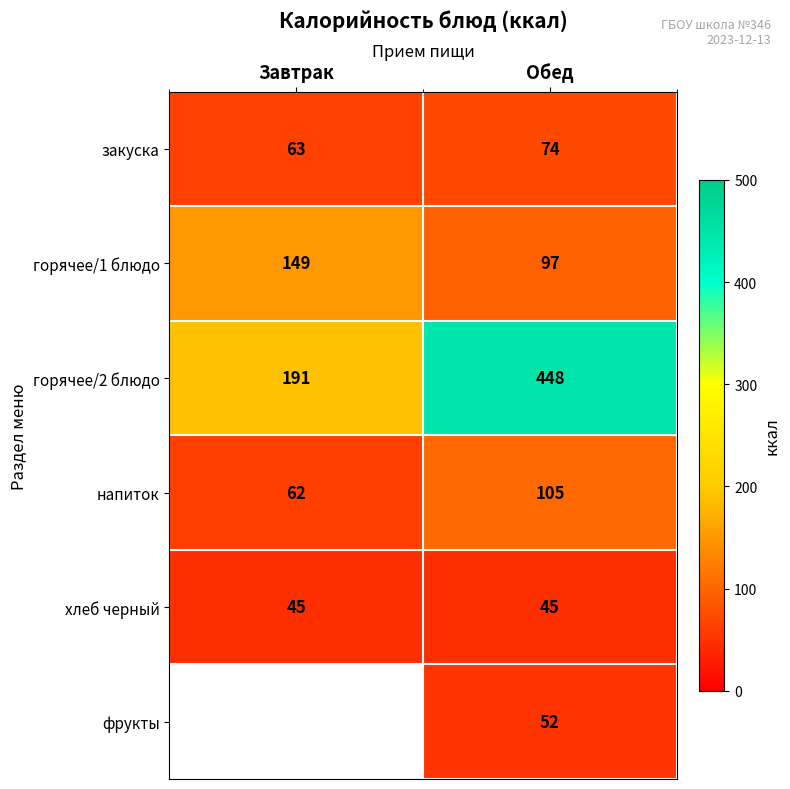

At which label does напиток reach its minimum?

Завтрак